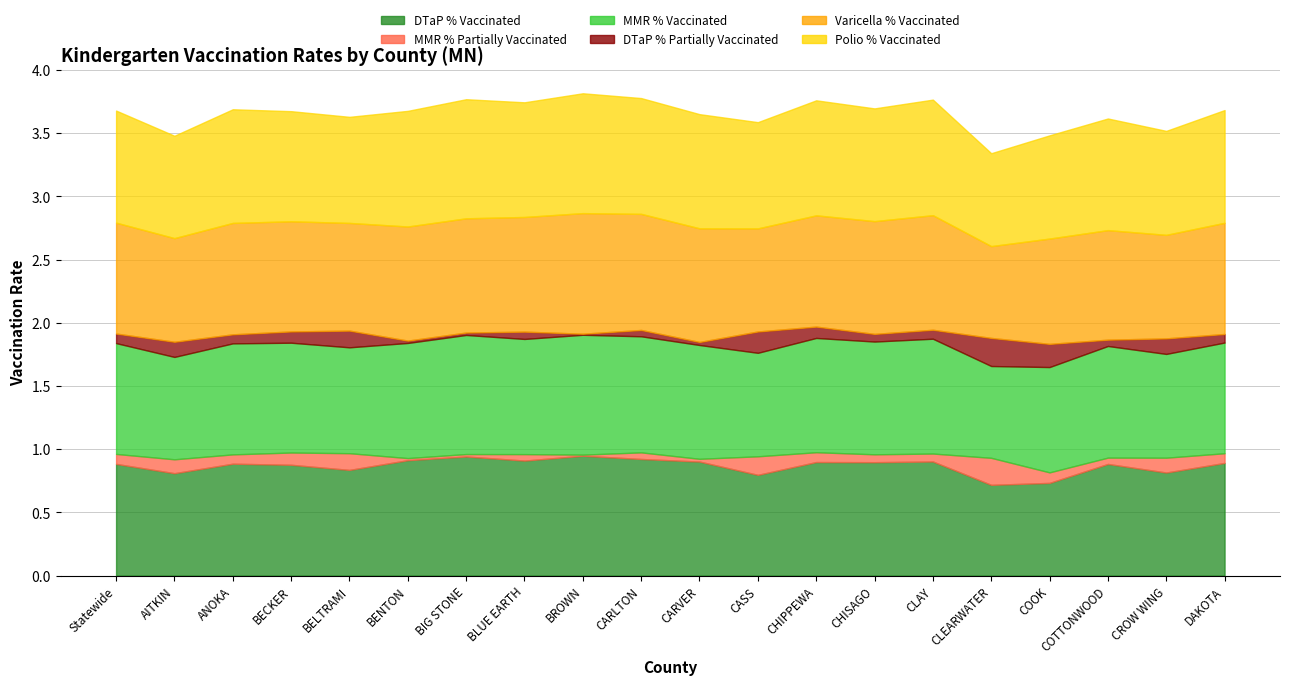

Count the number of categories in the chart.

20